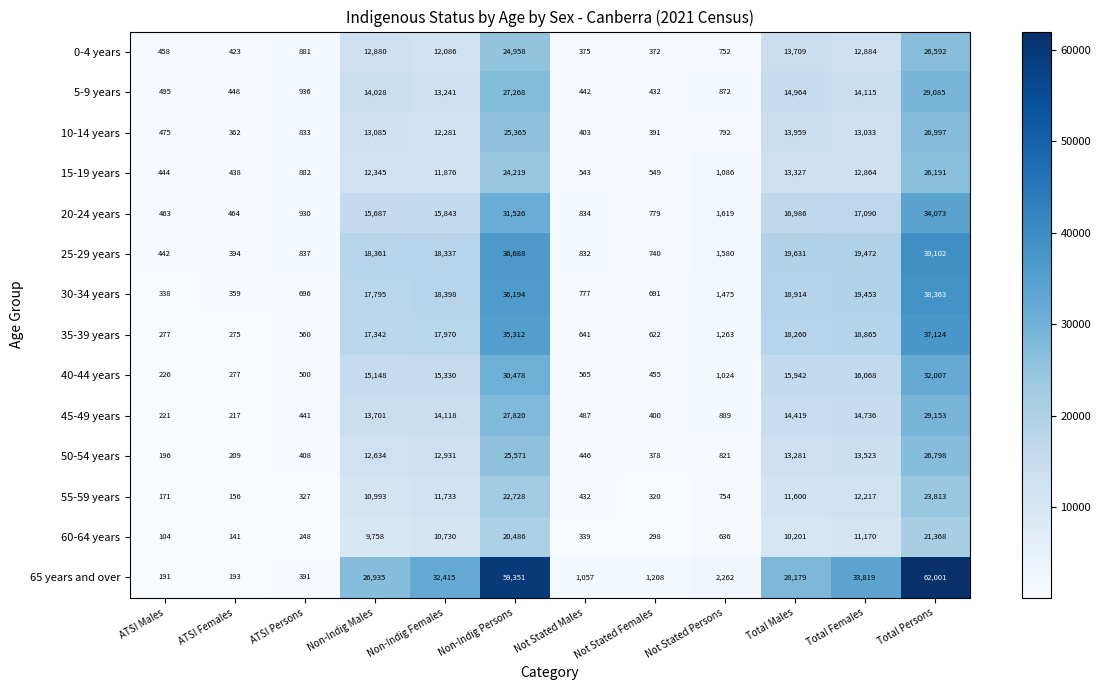

At which label is 45-49 years closest to 14685?

Total Females